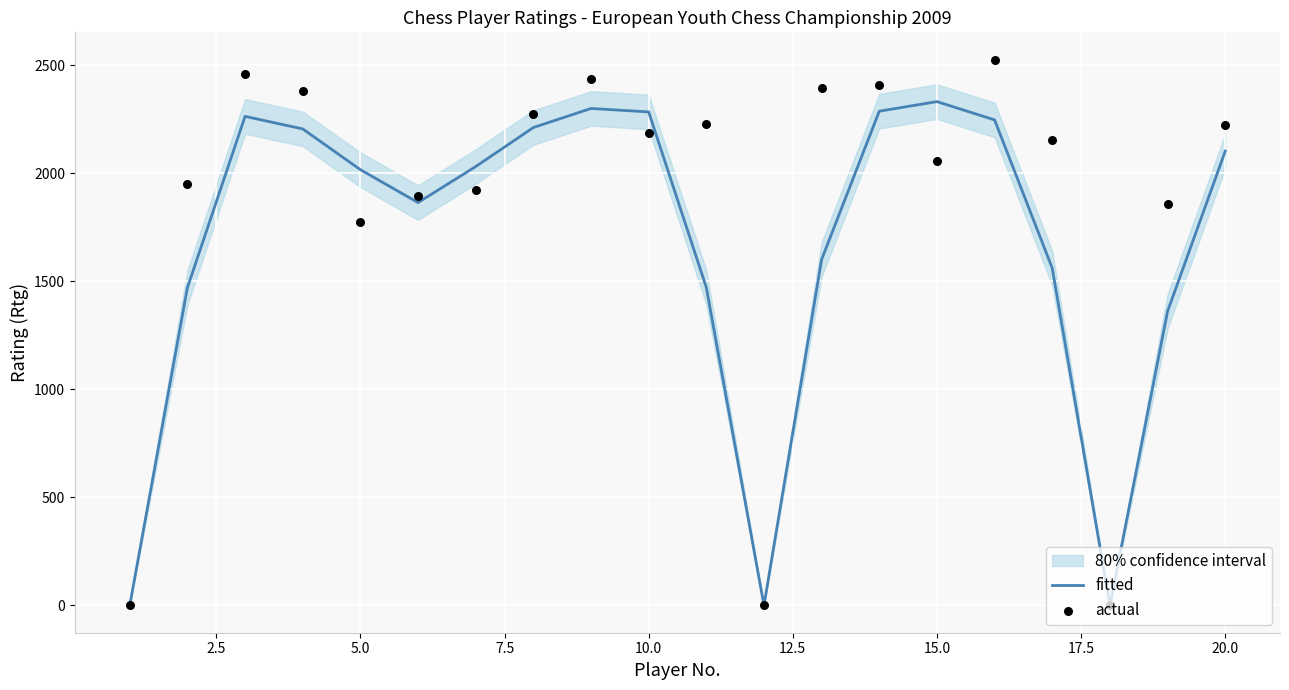

Which series reaches the maximum Y coordinate?

actual